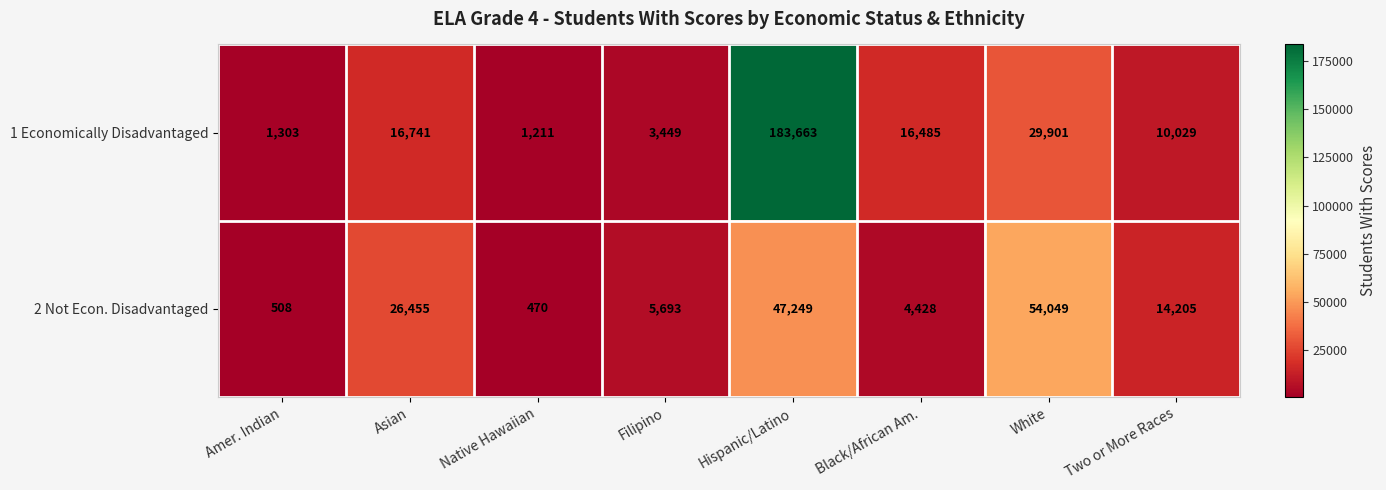

The value of 2 Not Econ. Disadvantaged at Black/African Am. is 4428. True or false?

True